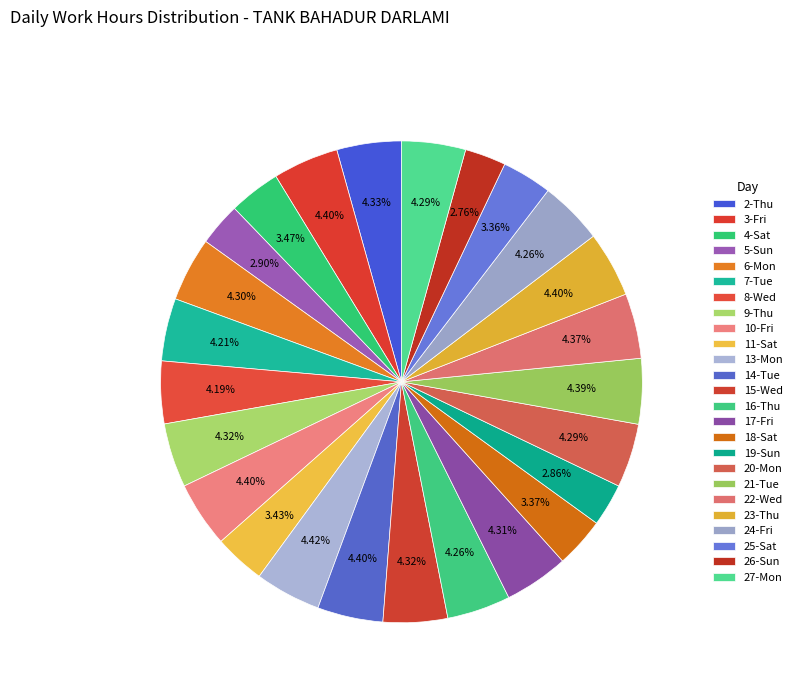

Which category has the biggest portion of the pie?

13-Mon